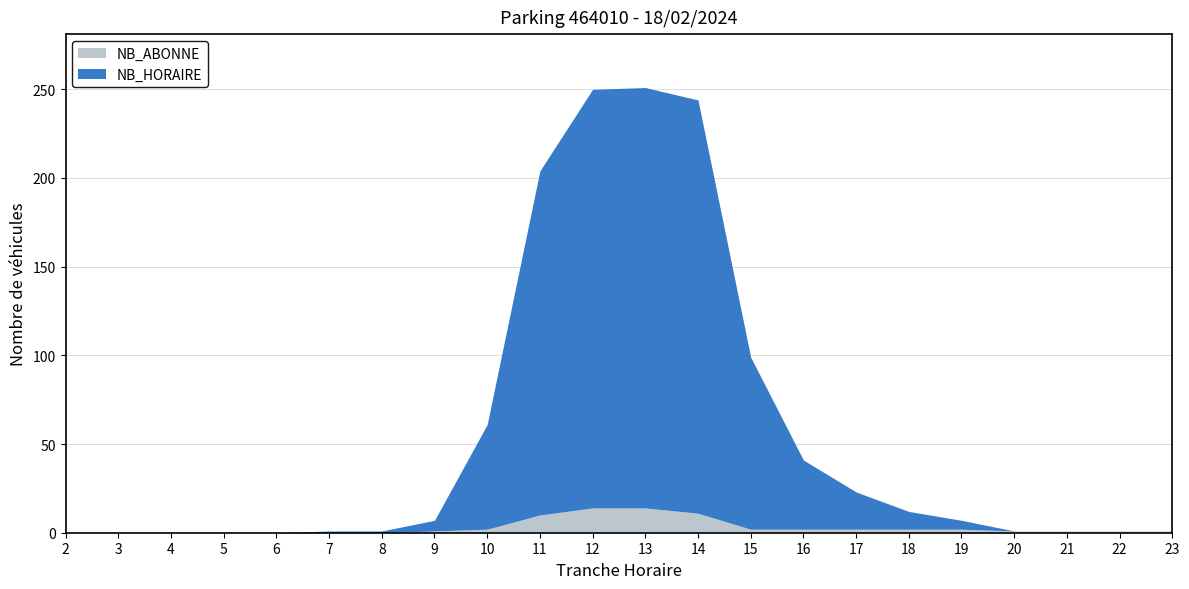

What is the value of the NB_ABONNE point at the 22nd from the left?

1